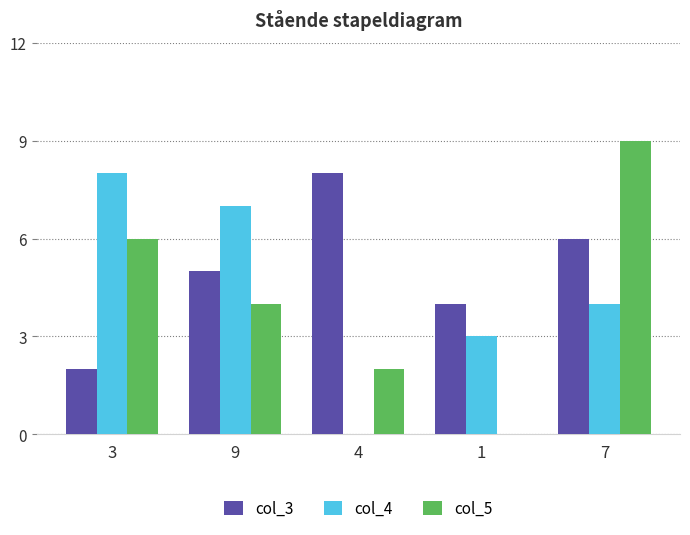

Is the value of col_4 at 1 greater than the value of col_3 at 1?

No